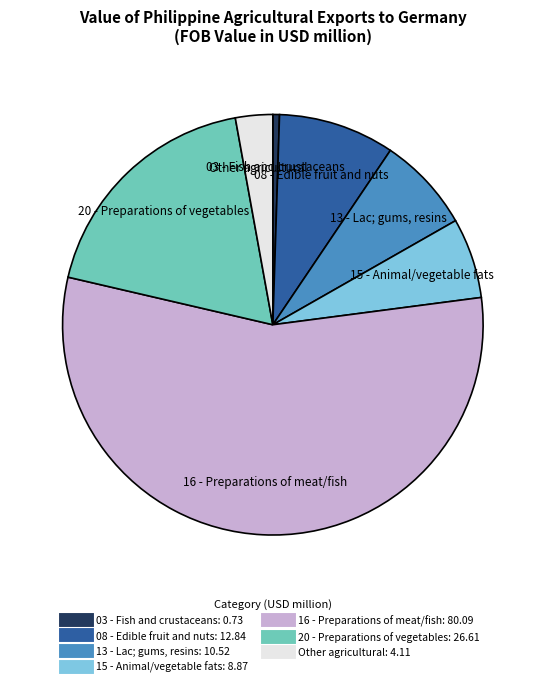

How many segments does this pie chart have?

7